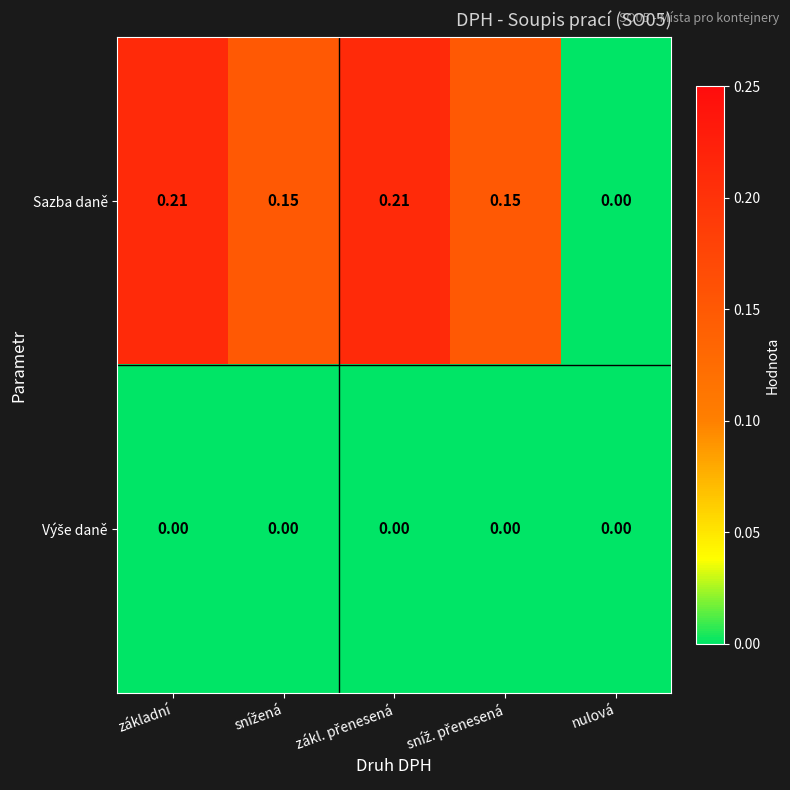

Which series has the widest spread of values?

Sazba daně